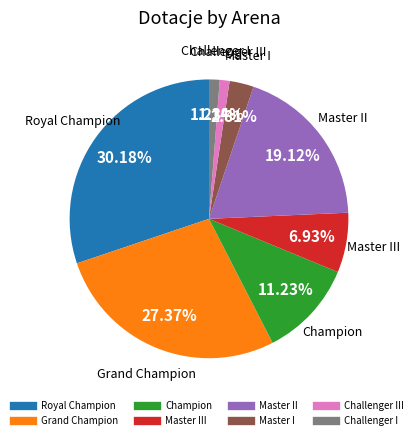

Does any single category account for the majority?

No